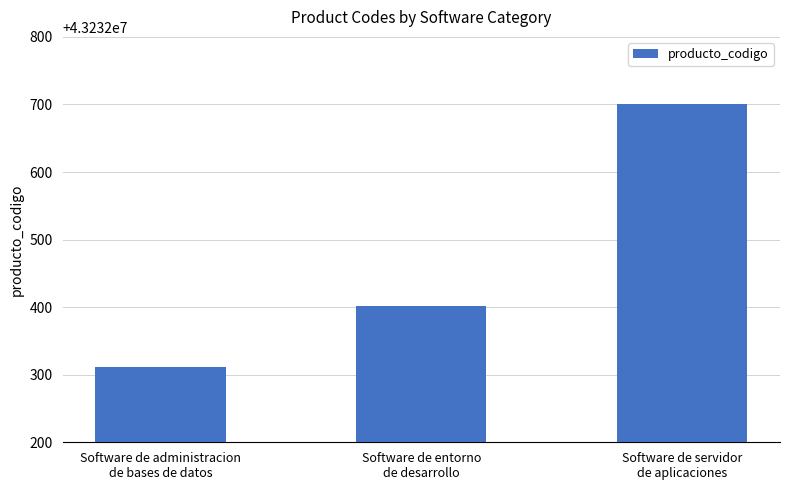

Between Software de administracion
de bases de datos and Software de entorno
de desarrollo, which is larger?

Software de entorno
de desarrollo